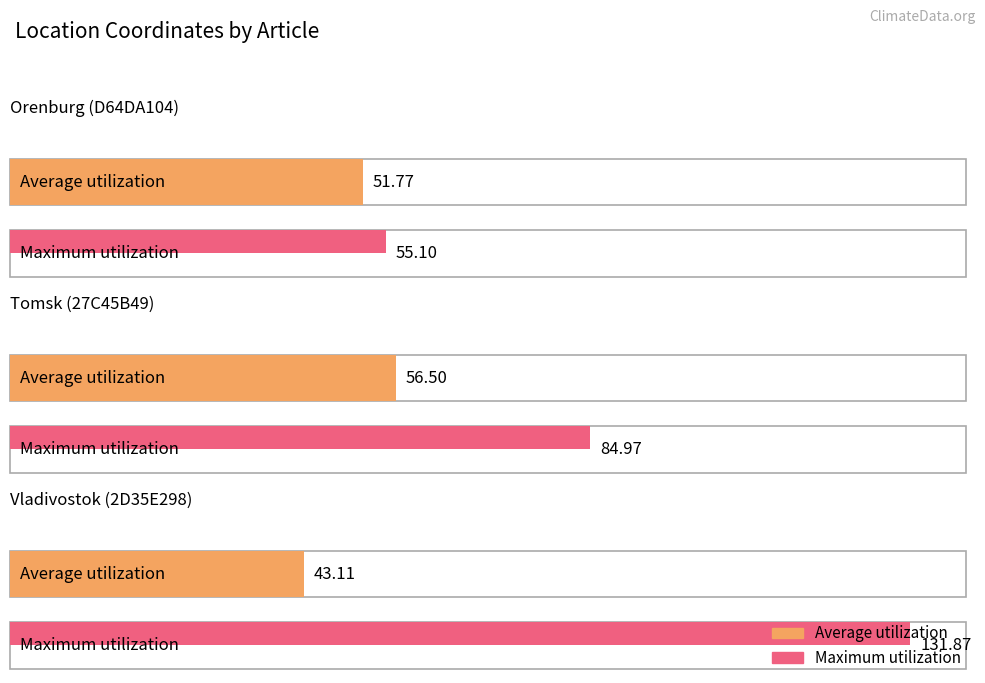

Between Tomsk (27C45B49) and Vladivostok (2D35E298), which series saw the biggest shift?

Maximum utilization